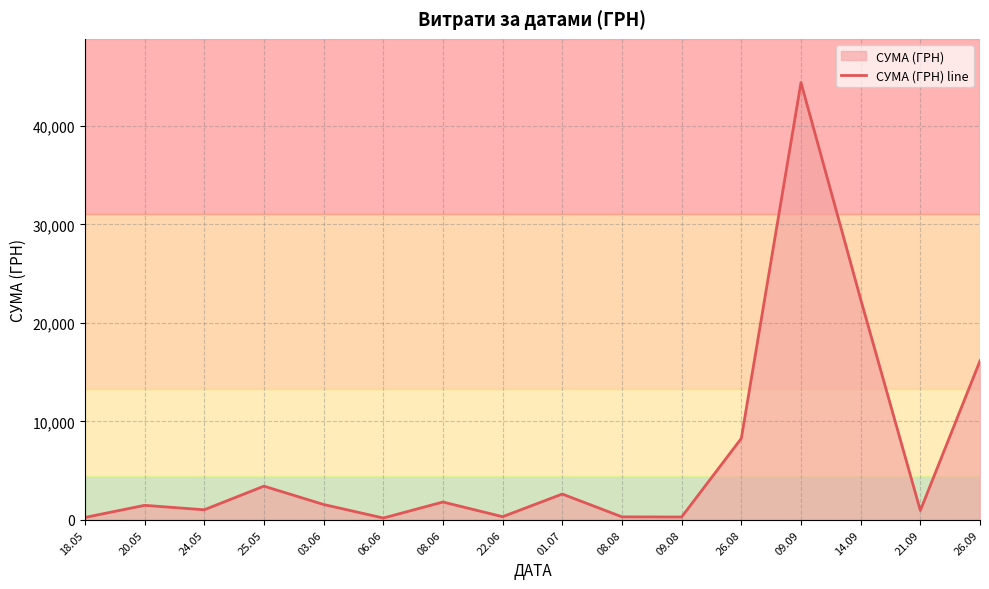

Reading right to left, list all the values displayed in this chart.

16145.8	950.0	22400.7	44400.2	8269.3	288.8	304.5	2621.0	321.0	1811.0	186.0	1561.0	3422.1	1023.1	1474.0	244.0